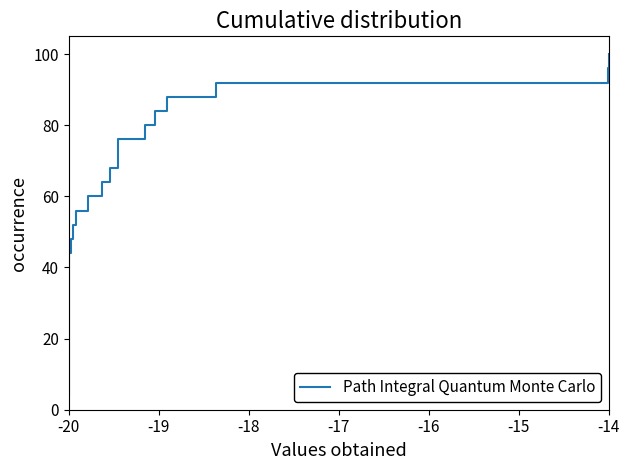

What is the average value?

52.0